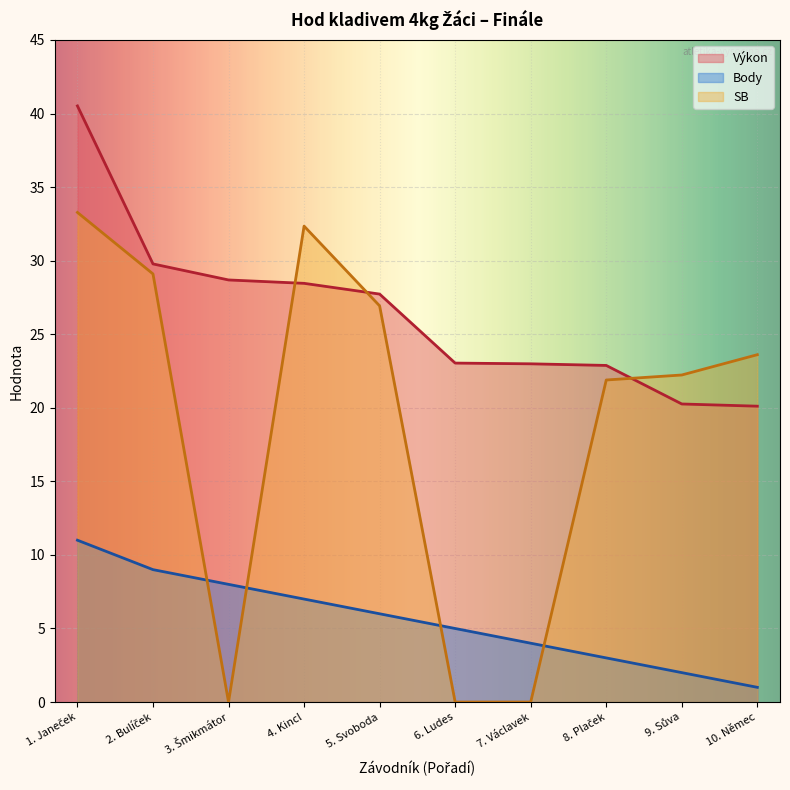

True or false: Body and Výkon intersect in this chart.

False